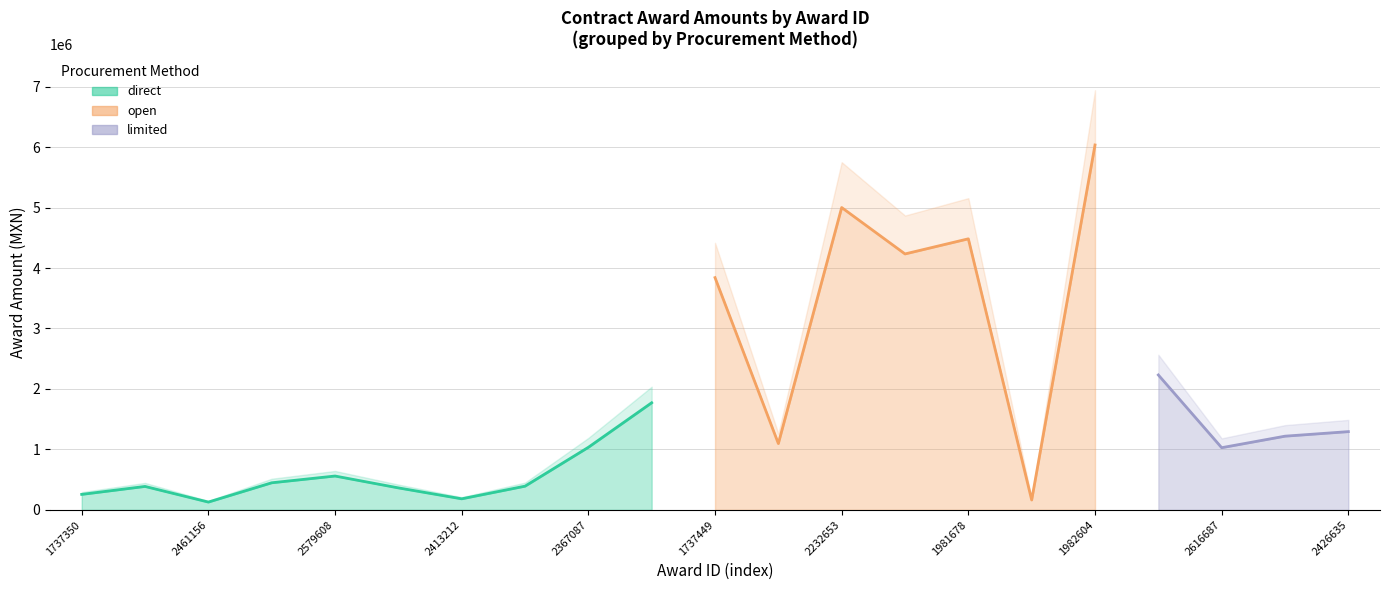

What is the ratio of the value at 2441801 to the value at 2453862?

1.1